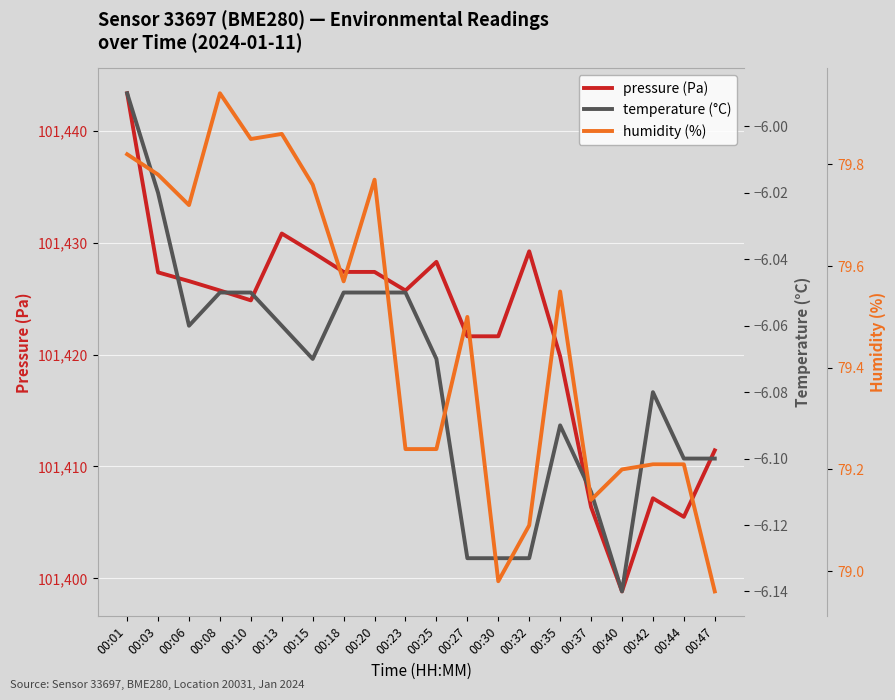

Where is the first local maximum for pressure (Pa)?

00:13